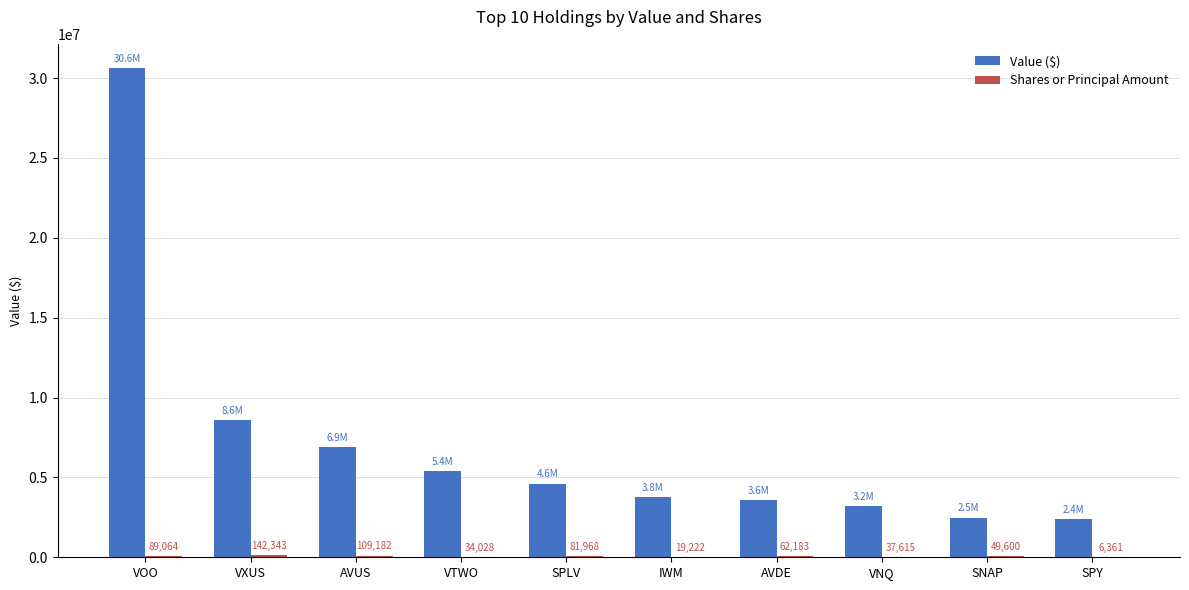

At which label is Value ($) closest to 16494000?

VXUS